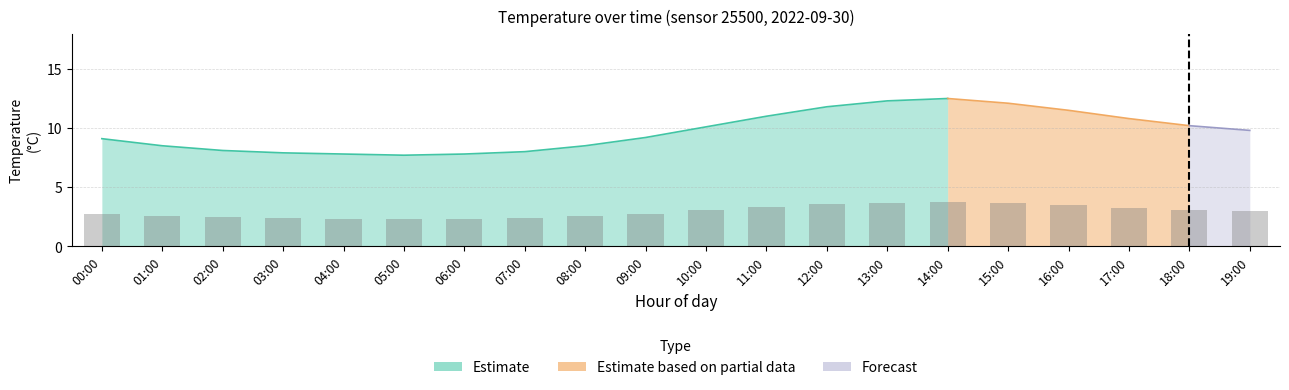

At which label is the value closest to 3?

10:00